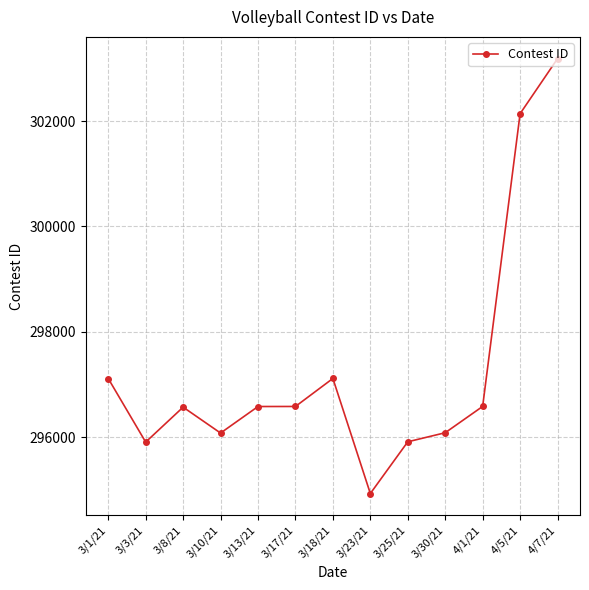

What is the value of the 12th point from the left?

302143